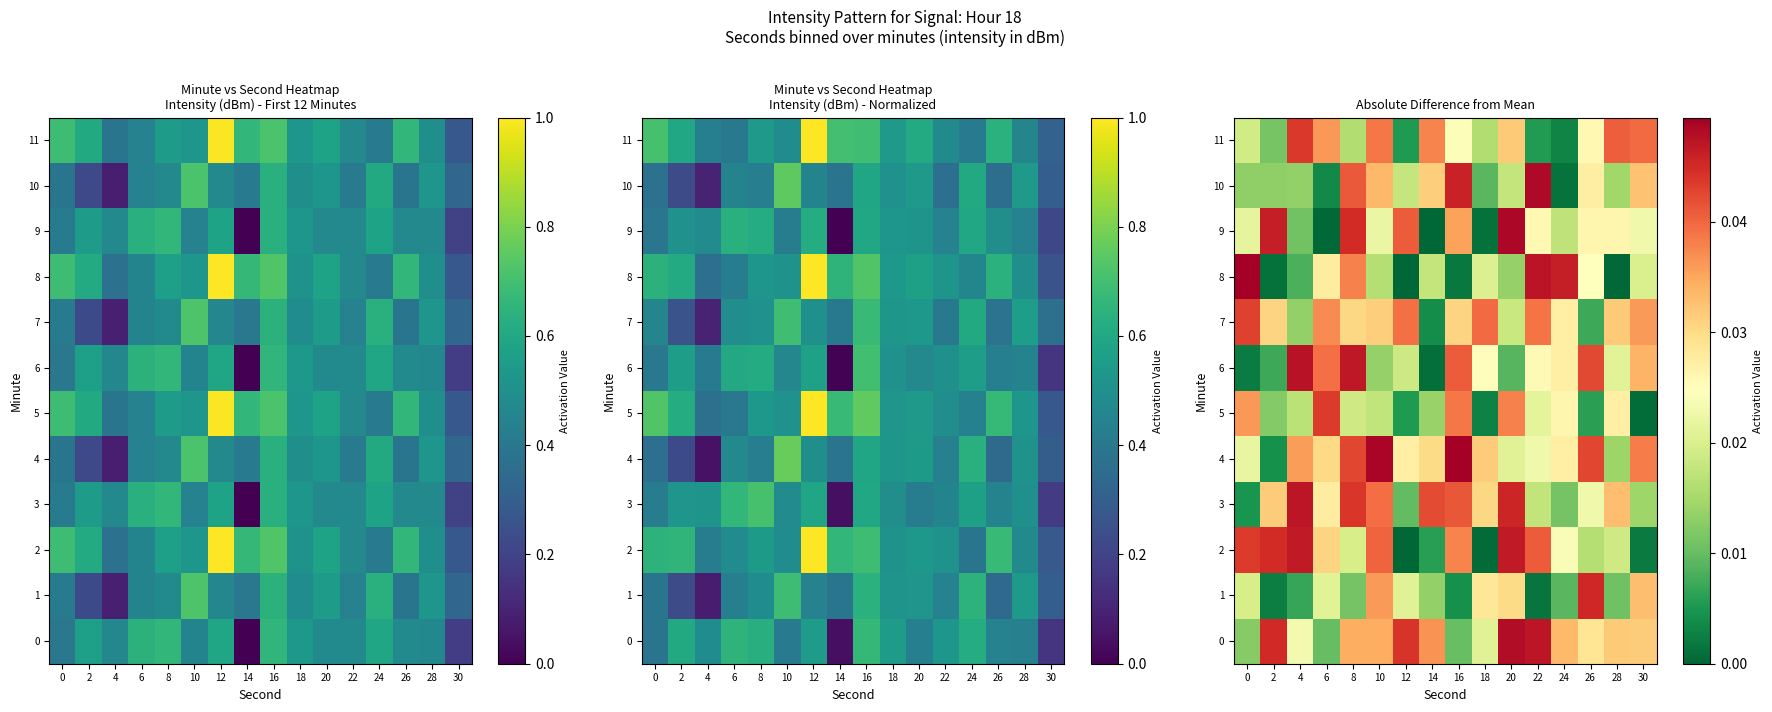

Is it true that 2 equals 0.0 at 16?

False